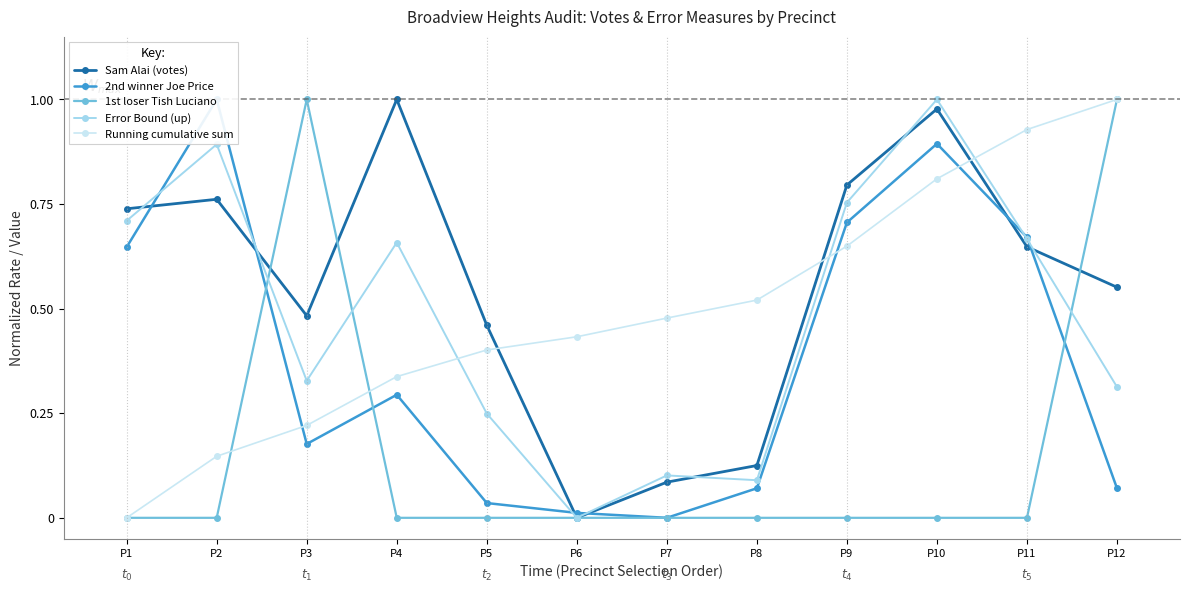

Which series has the largest total across all categories?

Sam Alai (votes)